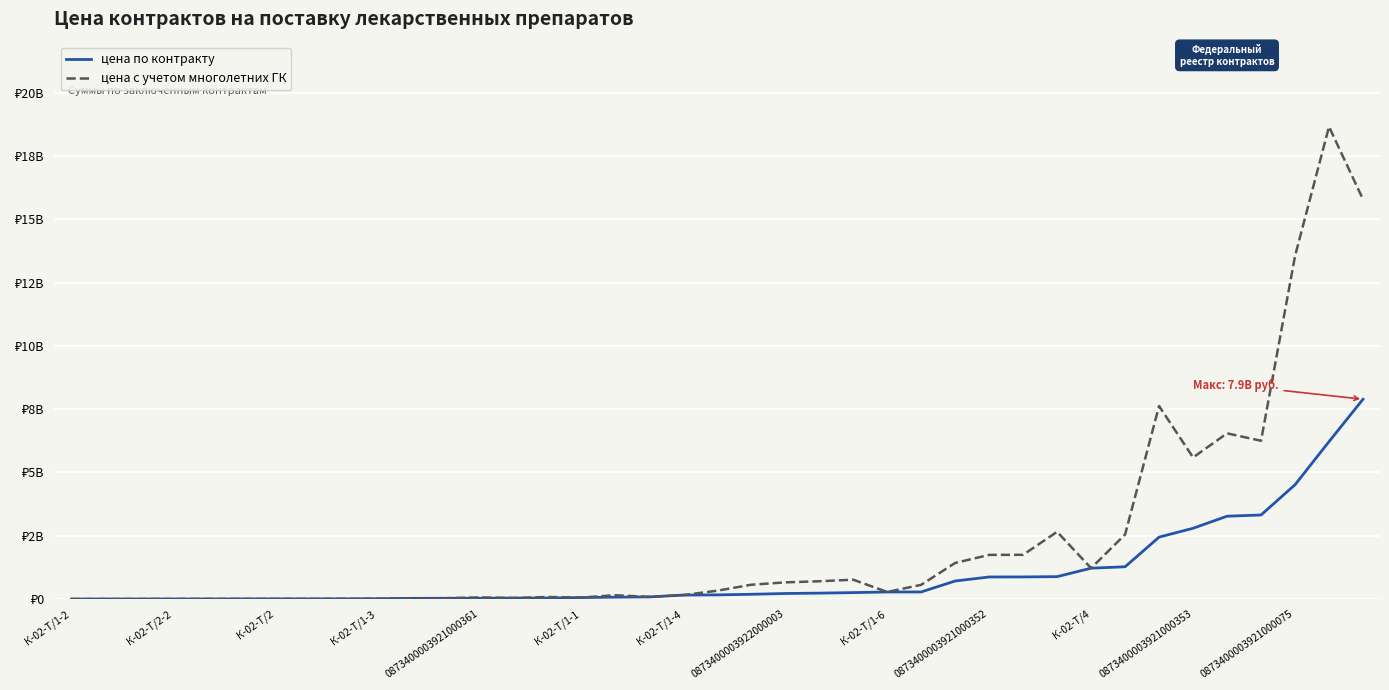

What are all the series names shown in the legend?

цена по контракту, цена с учетом многолетних ГК